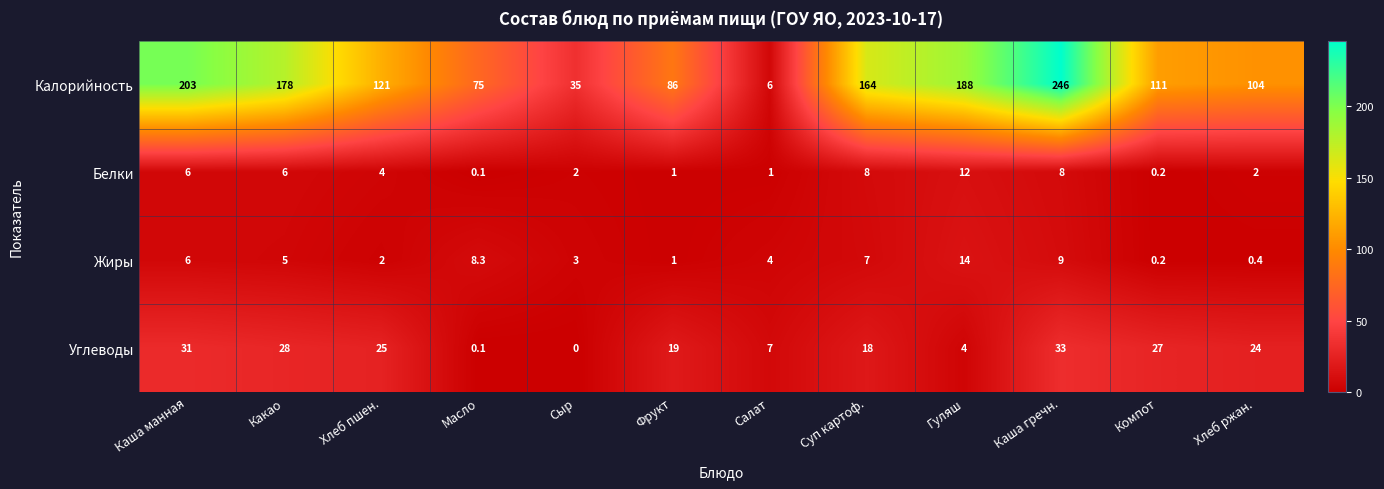

True or false: Белки has a value of 8.0 at Суп картоф..

True